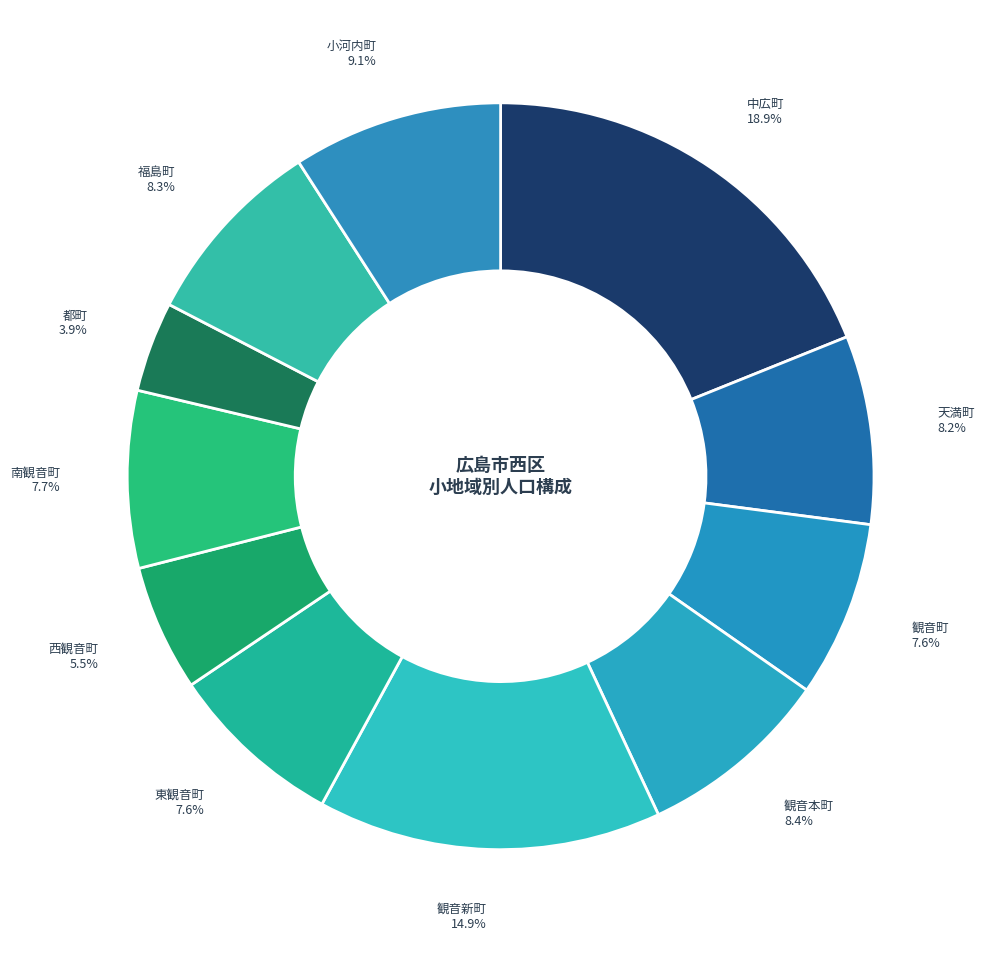

Is 観音新町 the majority of the pie?

No